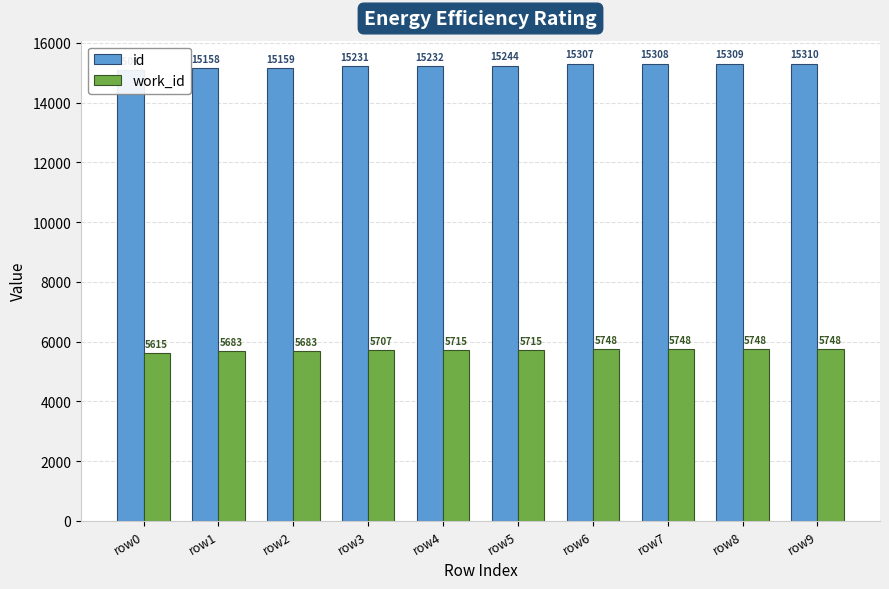

How many categories are shown in the chart?

10